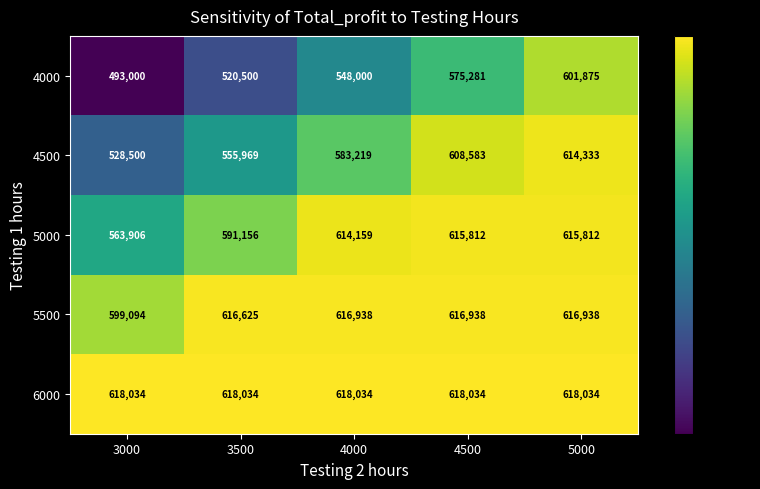

At which category is the sum across all series the highest?

5000